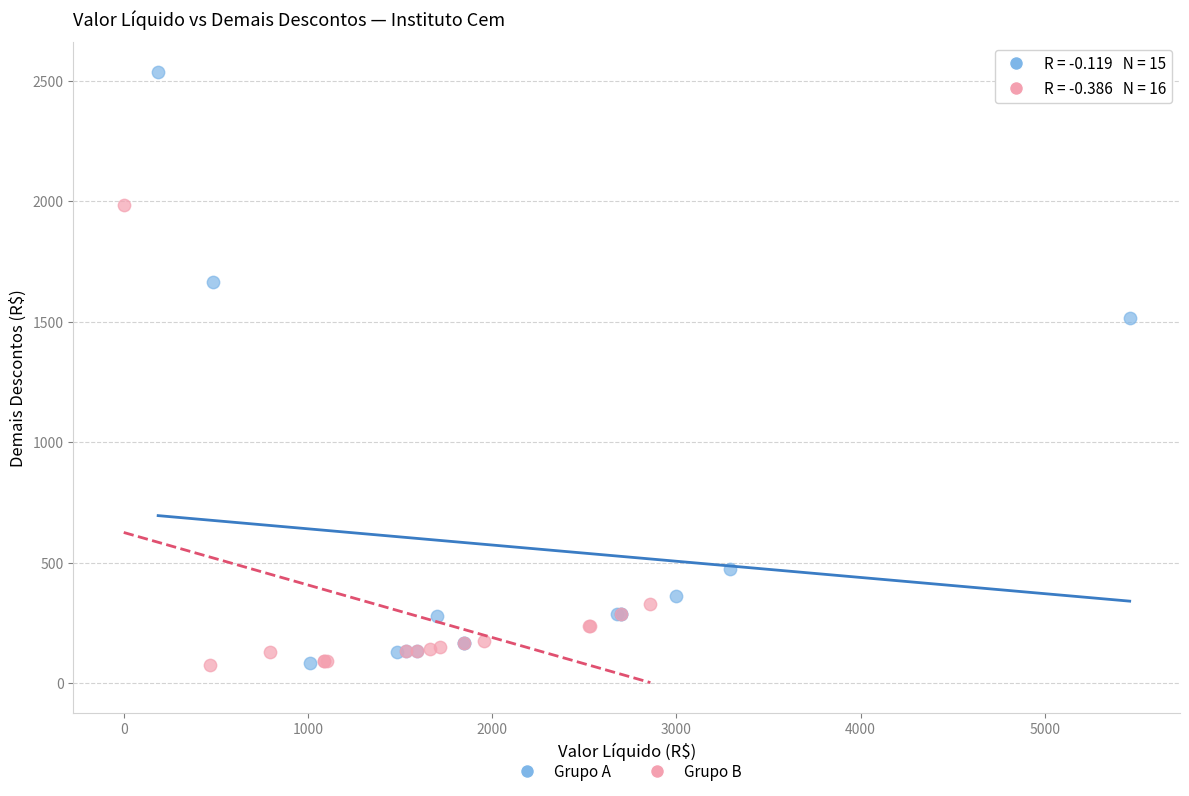

Which series has the largest Y range (max minus min)?

Grupo A